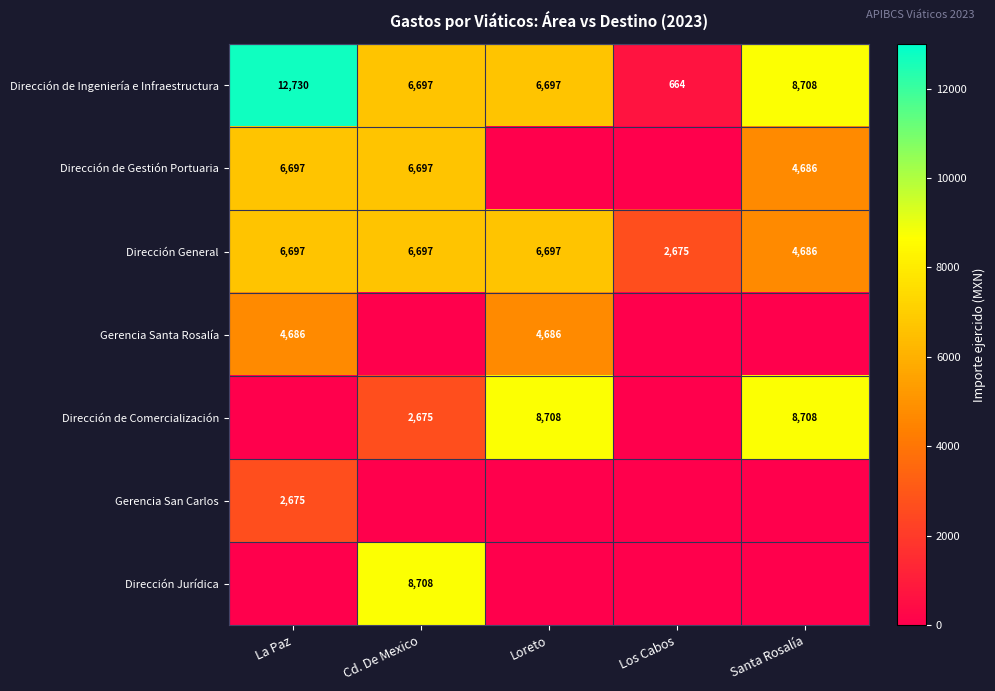

Count the number of data series in this chart.

7